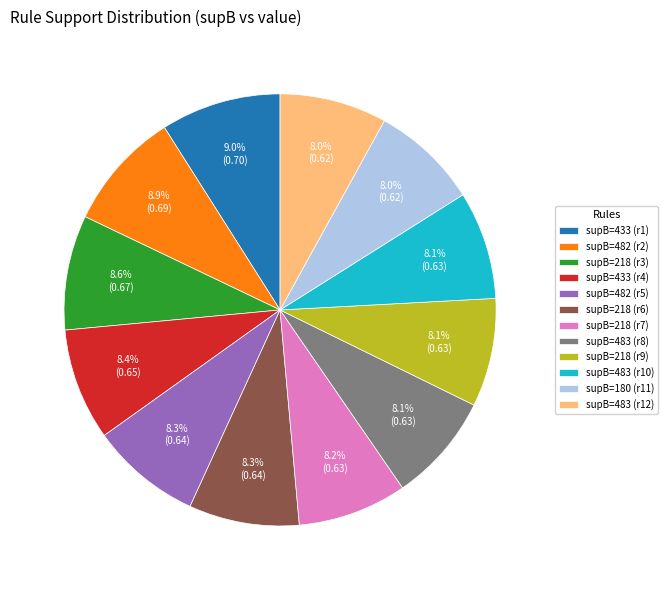

What portion of the pie excludes supB=218 (r7)?

91.8%